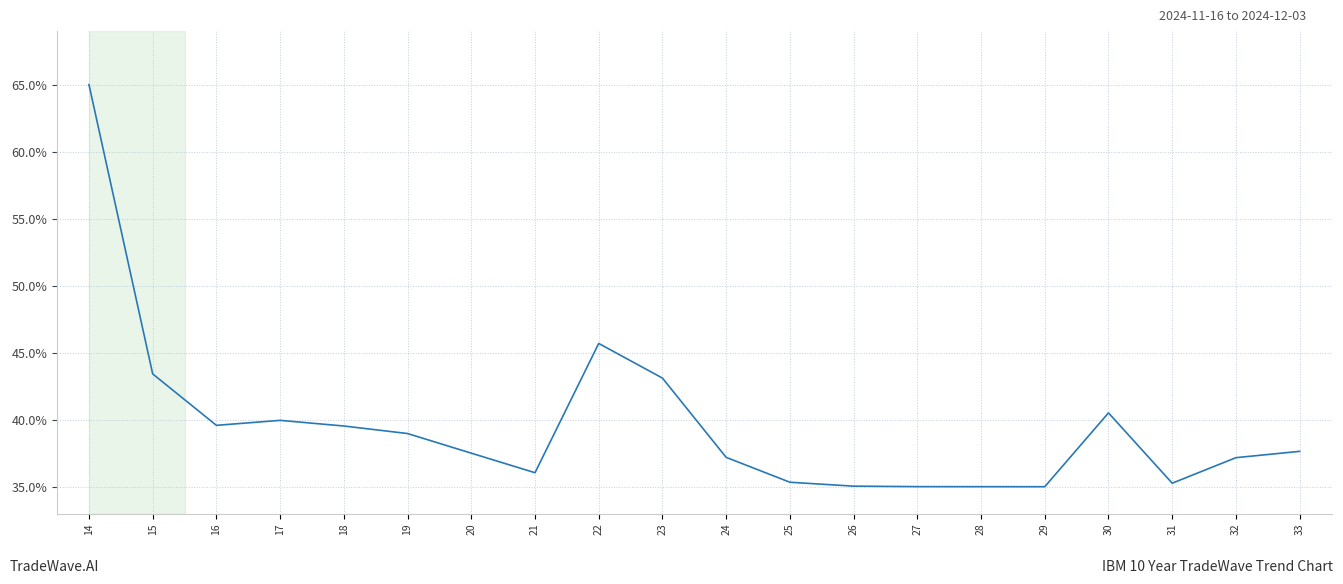

How many lines are shown in the chart?

1